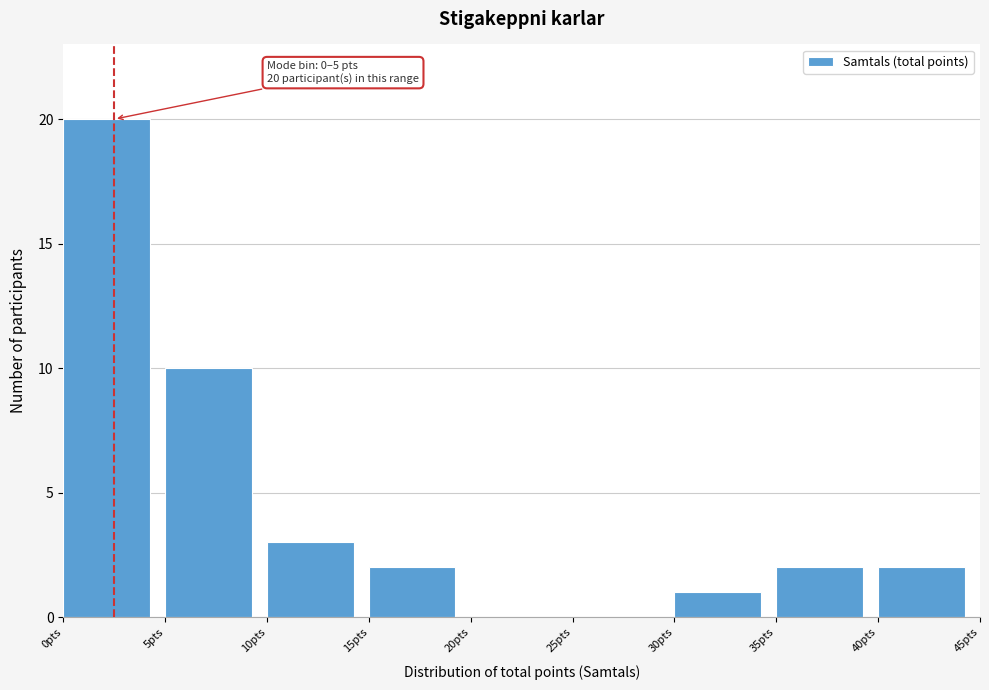

Over which range of the x-axis is the bar tallest?

0 to 5